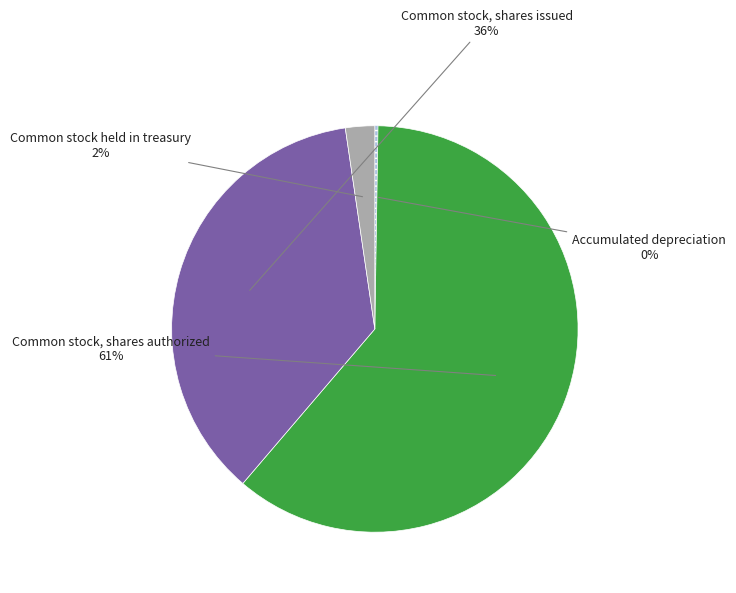

What is the largest slice in the pie chart?

Common stock, shares authorized